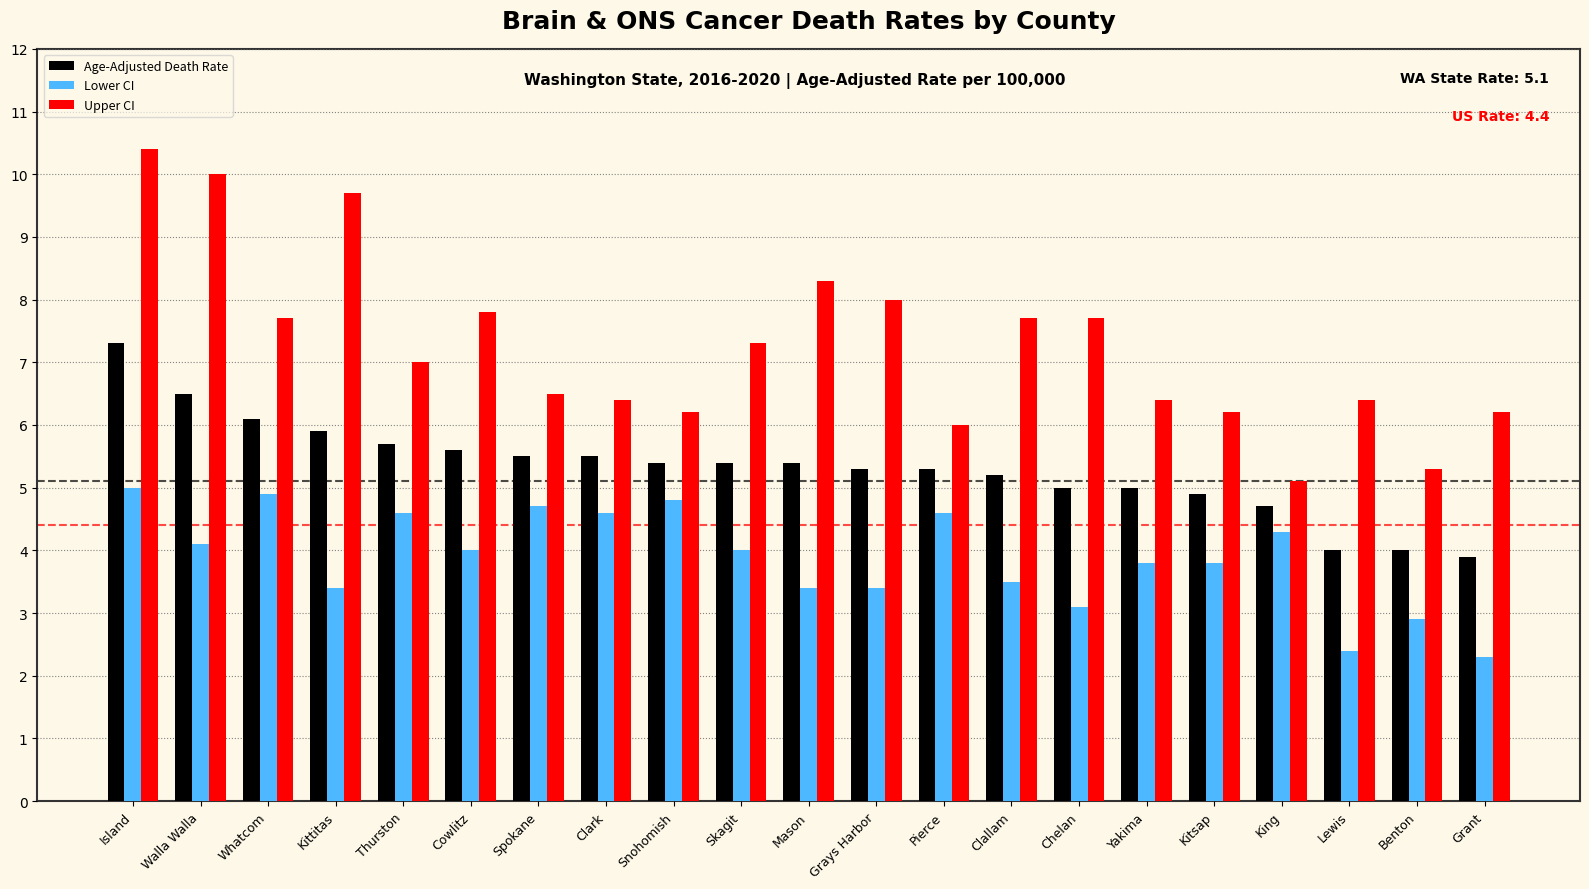

The Lower CI series shows 1.7 at Clallam. True or false?

False